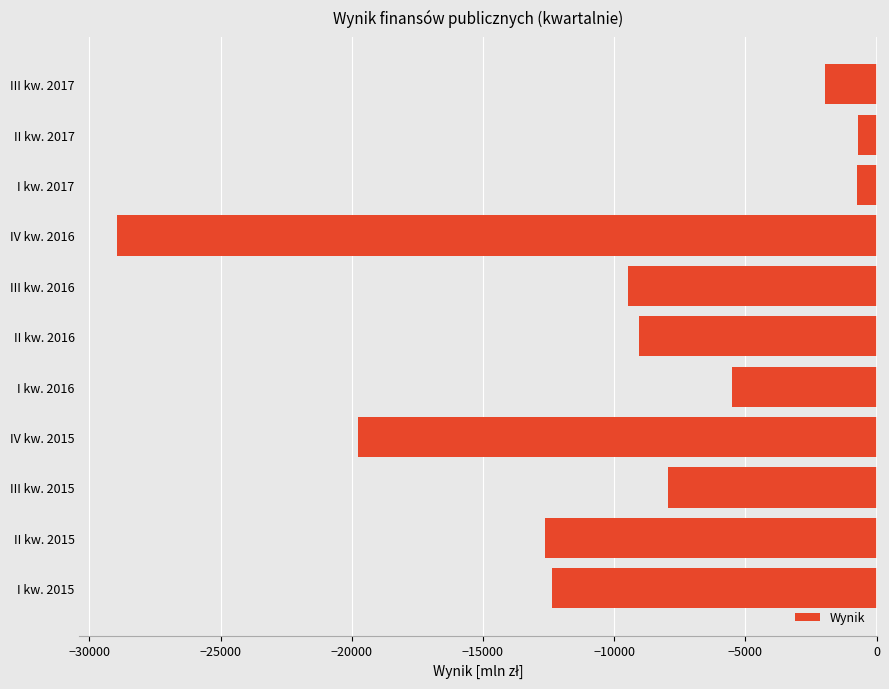

What is the change in value from IV kw. 2015 to III kw. 2017?

+17781